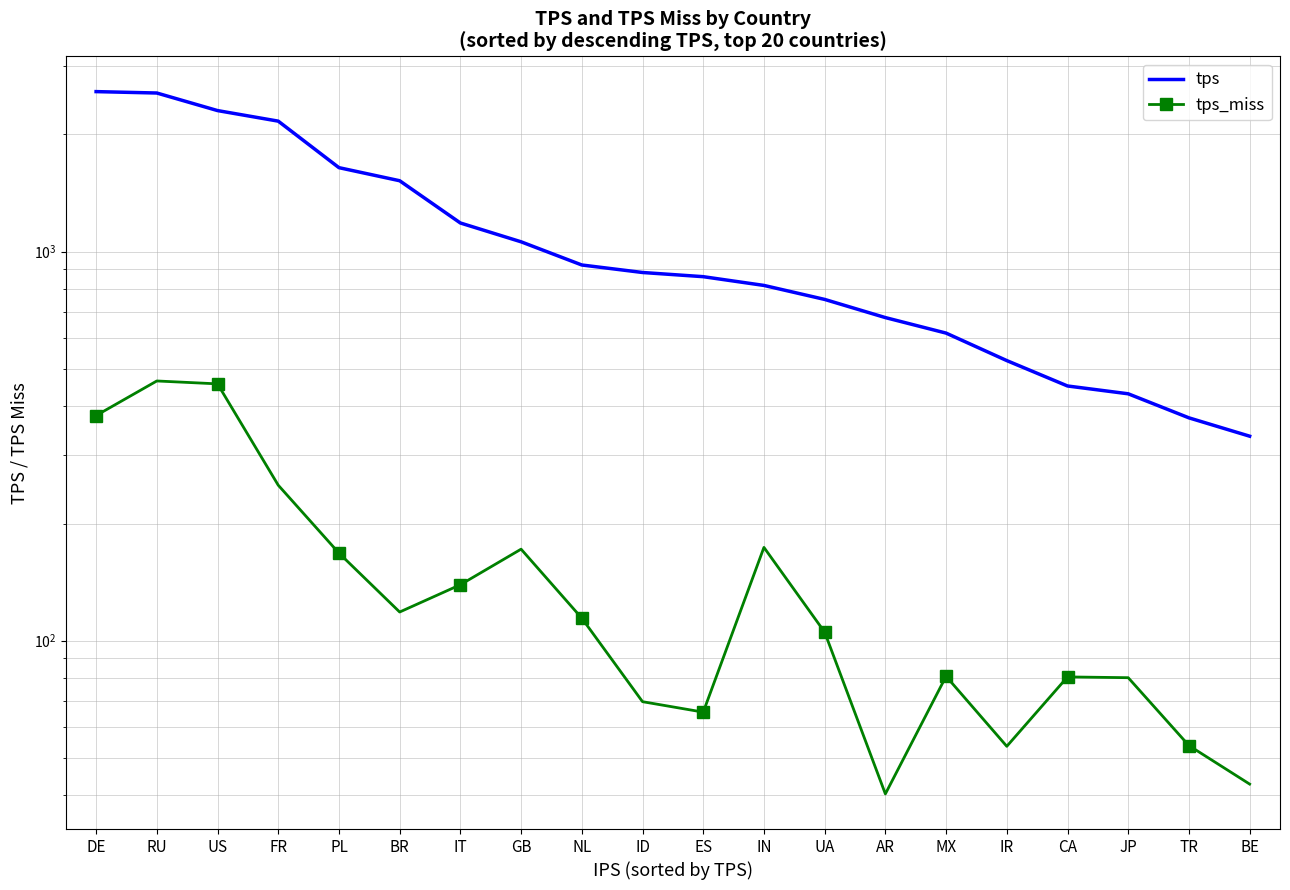

What value does the tps series have at ES?

861.9